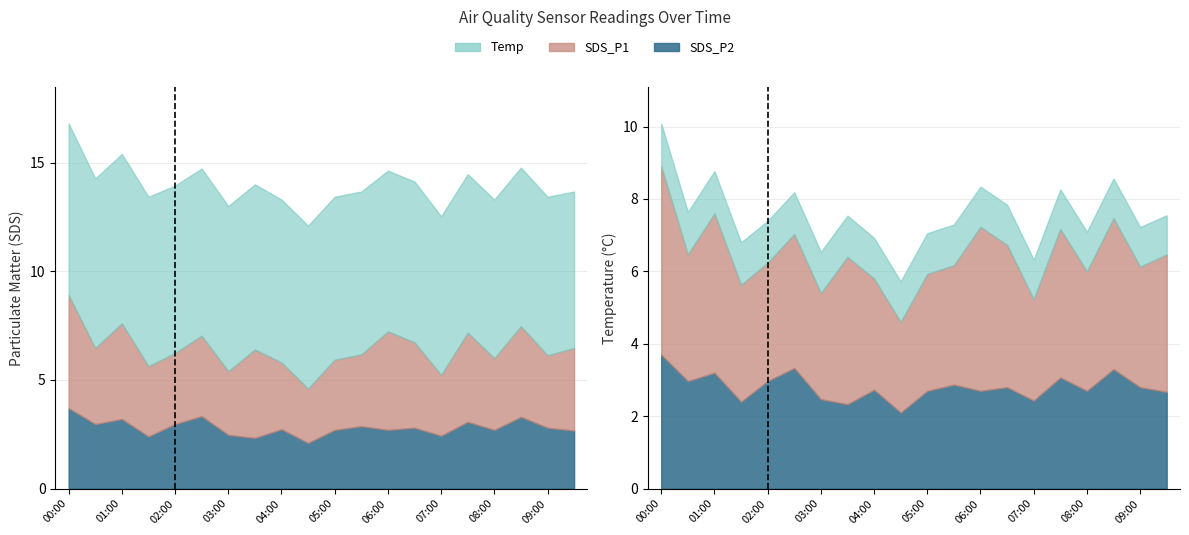

At which category is the sum across all series the highest?

00:00